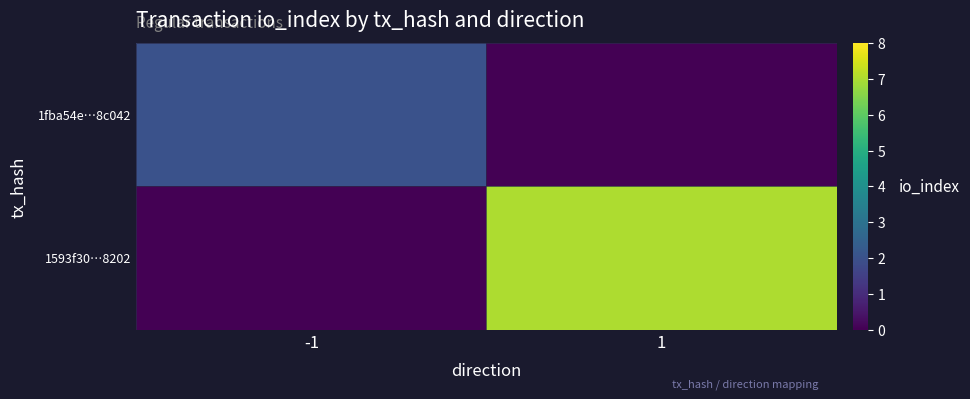

Is it true that 1593f30…8202 equals 3 at -1?

False